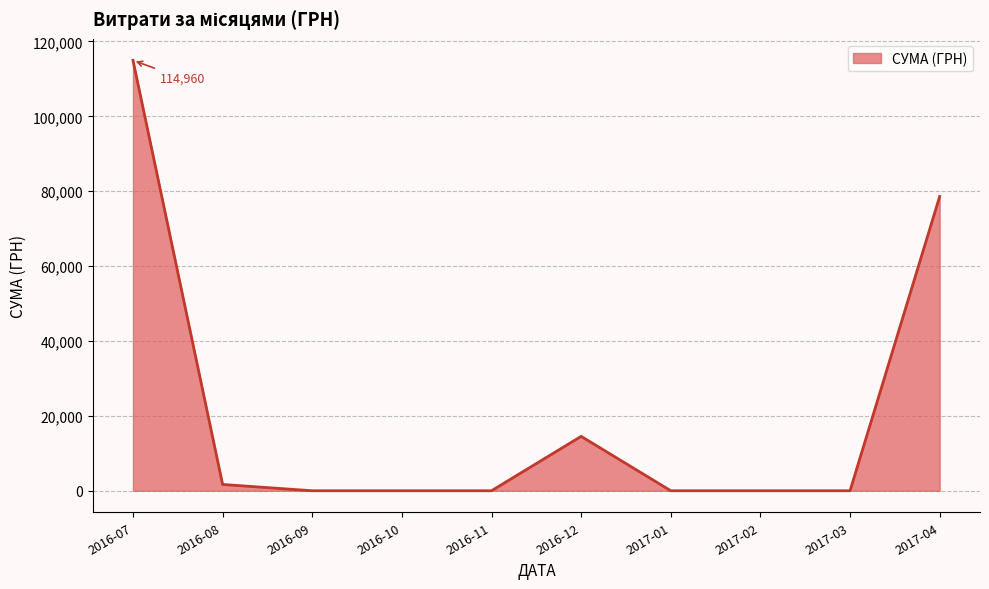

Between 2016-07 and 2017-03, which is larger?

2016-07